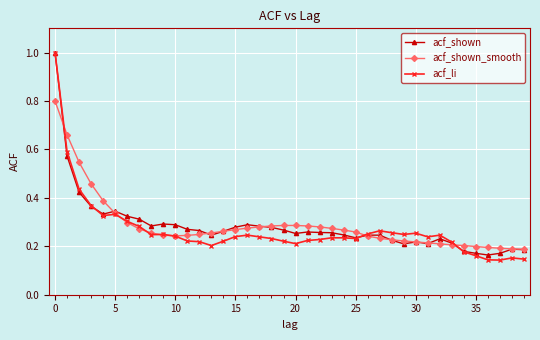

At how many categories does at least one series exceed 0?

40